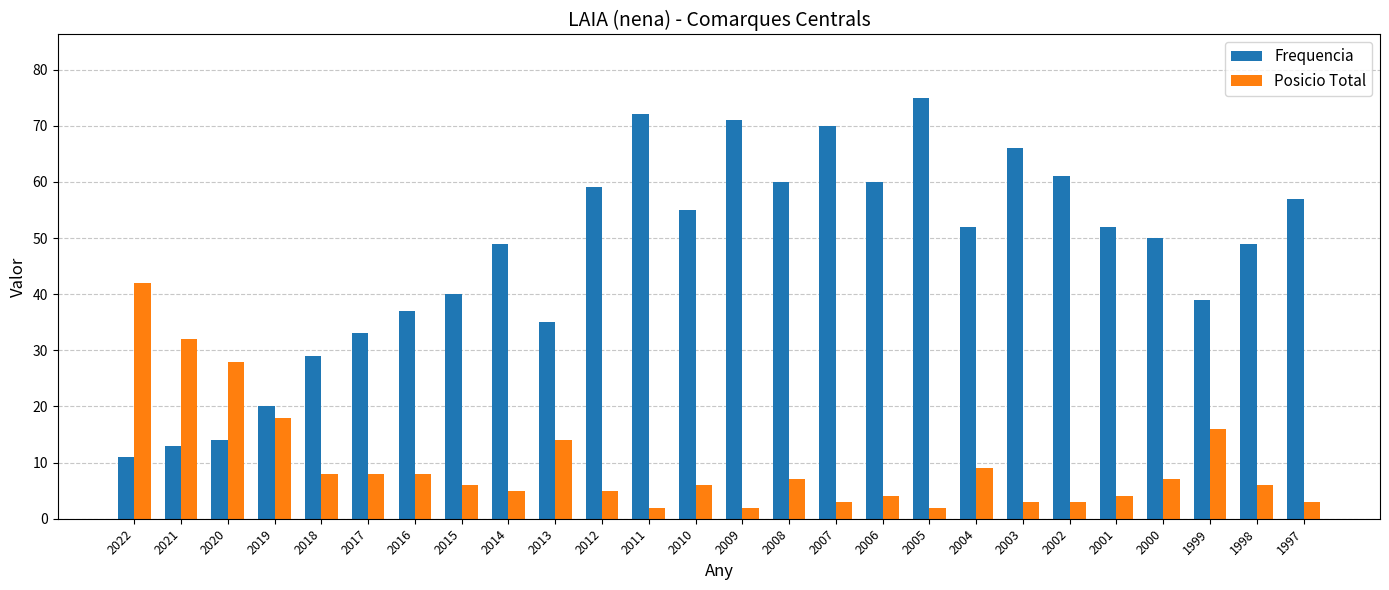

Between 2017 and 2005, which series saw the biggest shift?

Frequencia